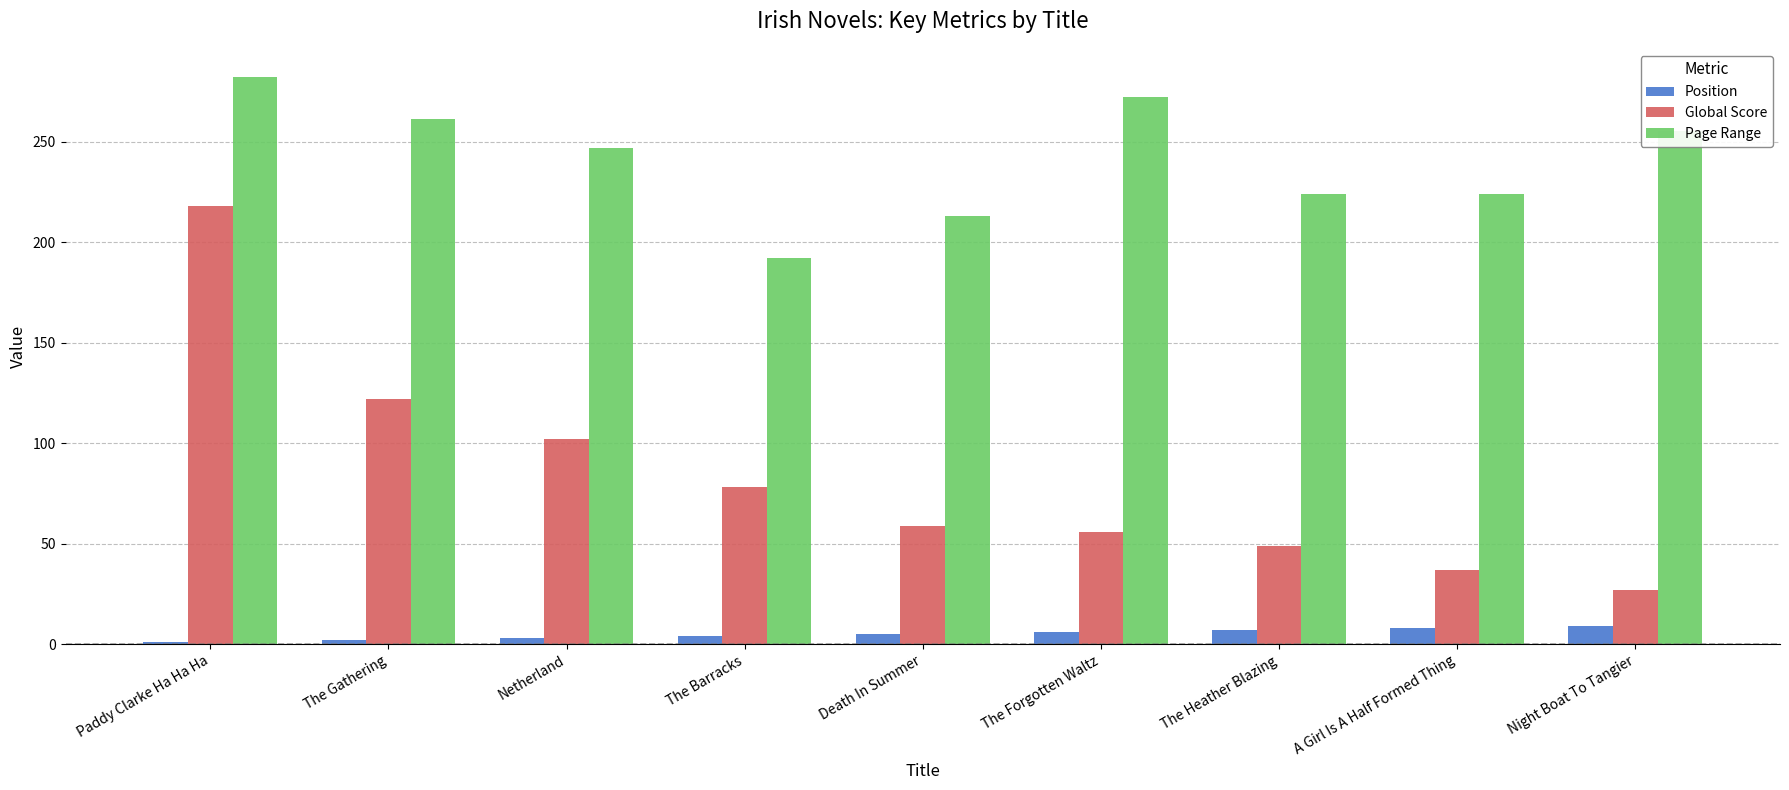

Where is Page Range nearest to the value 237?

Netherland